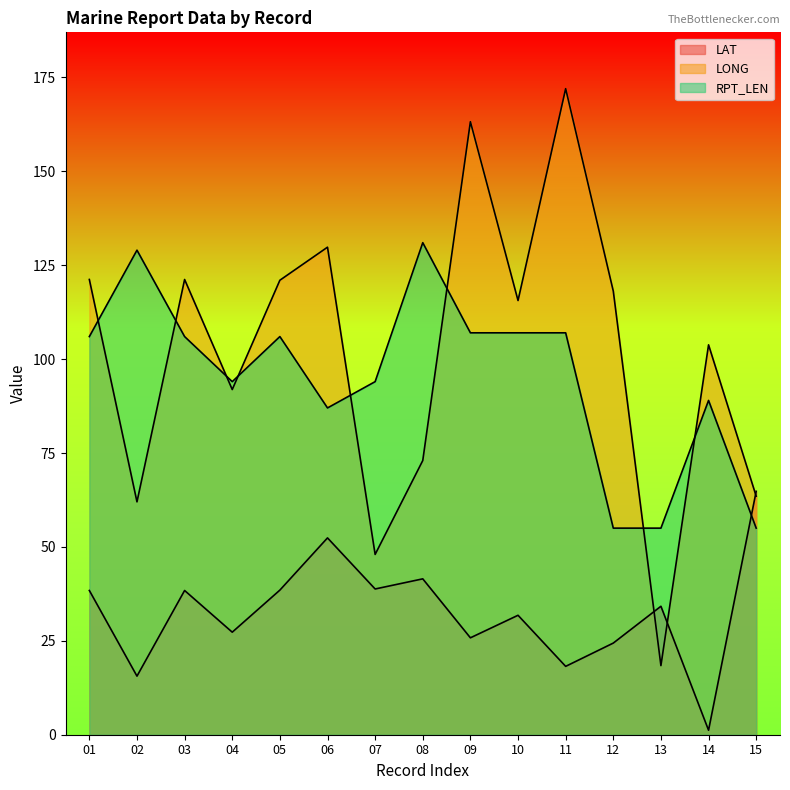

What are all the series names shown in the legend?

LAT, LONG, RPT_LEN